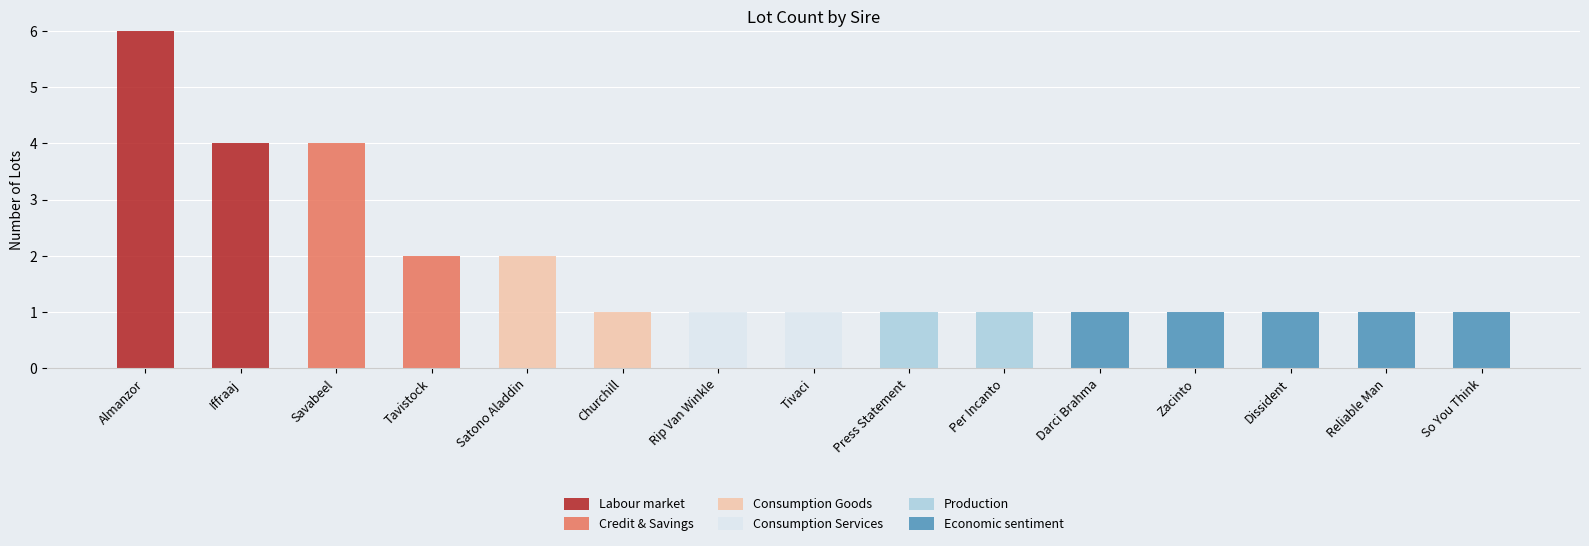

What is the maximum value for Labour market?

6